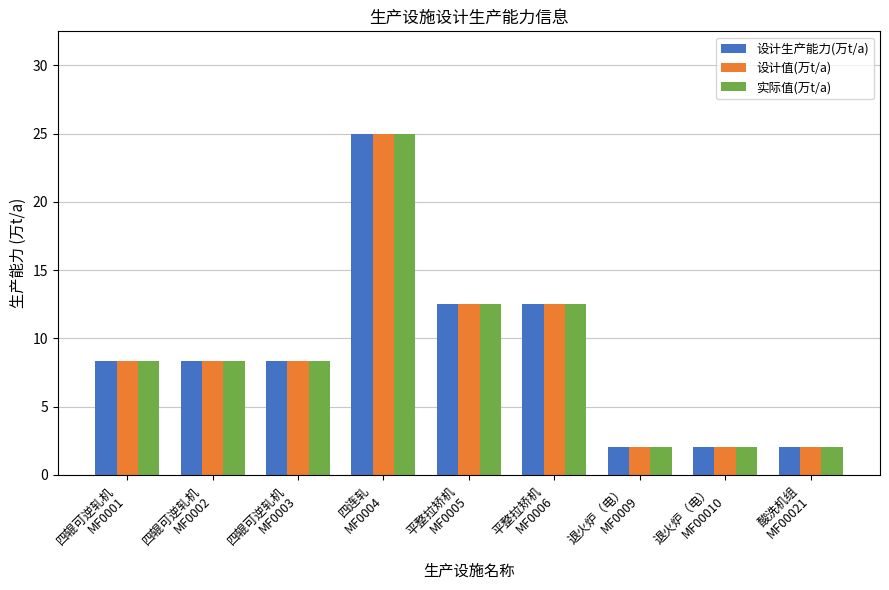

True or false: 实际值(万t/a) has a value of 25.0 at 四连轧
MF0004.

True